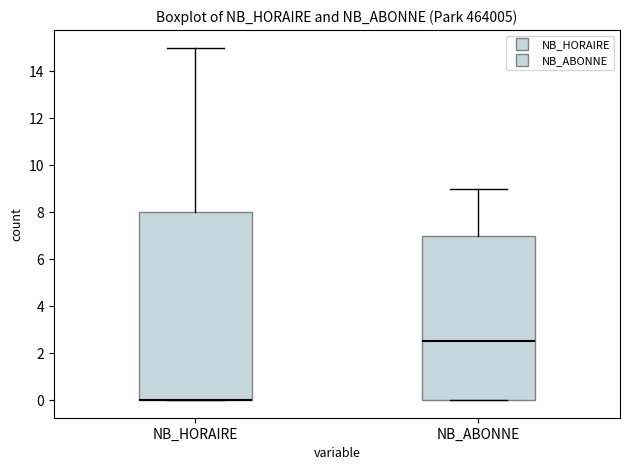

Reading left to right, transcribe this box plot: for each box, give where its median line is, the range the box spans, and where its two whiskers end, as read against the y-axis. The values are not printed on the chart, so give them approximately, as read against the axis.

NB_HORAIRE: median 0.0 (drawn on the box's lower edge), box 0.0 to 8.0, whiskers 0.0 to 15.0
NB_ABONNE: median 2.6, box 0.0 to 7.0, whiskers 0.0 to 9.0